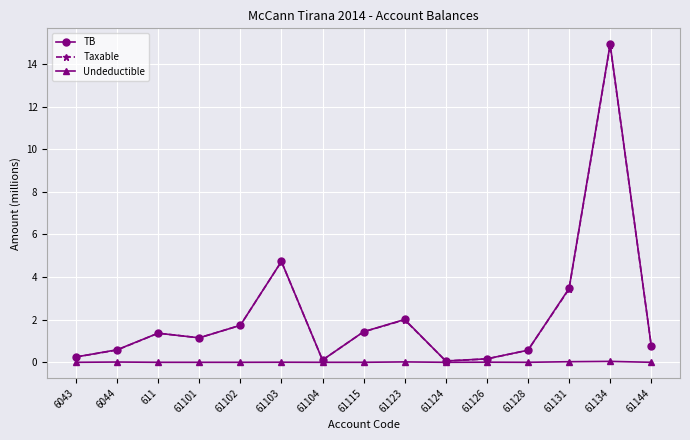

True or false: Undeductible has more than 1 interior local peaks.

True